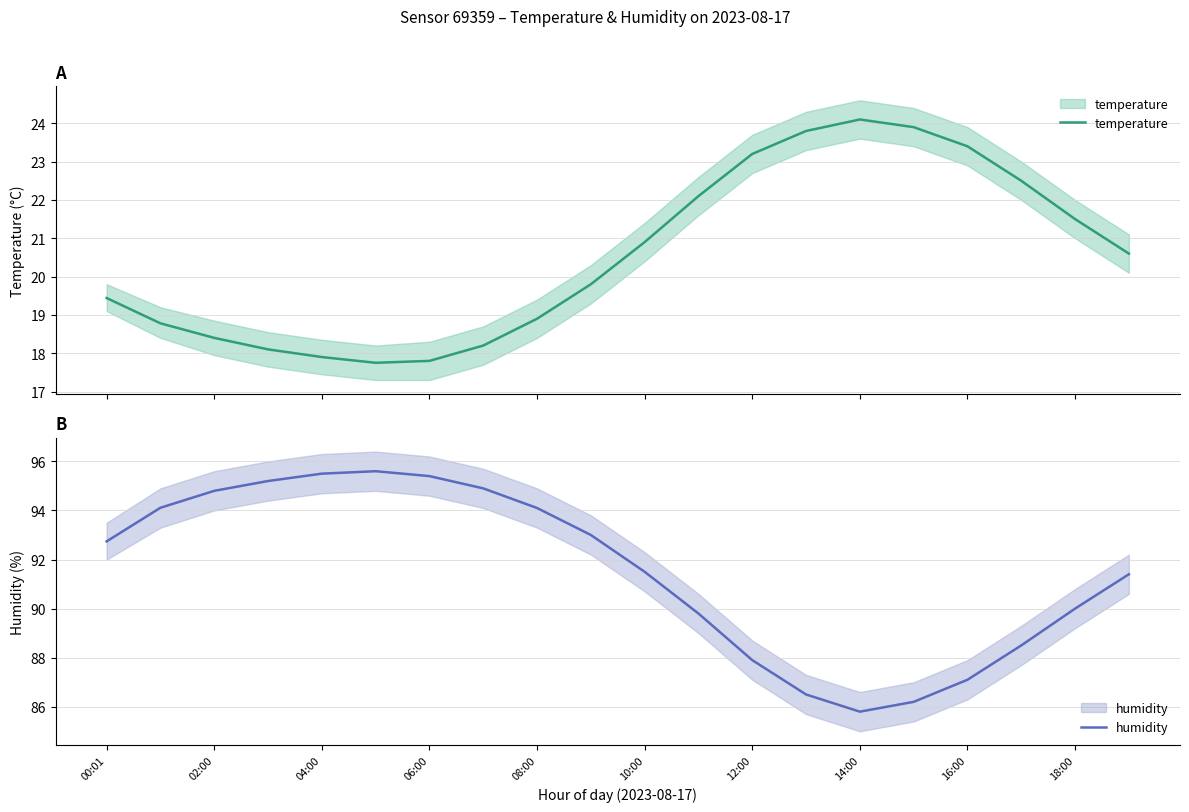

True or false: humidity and temperature cross at least once.

False